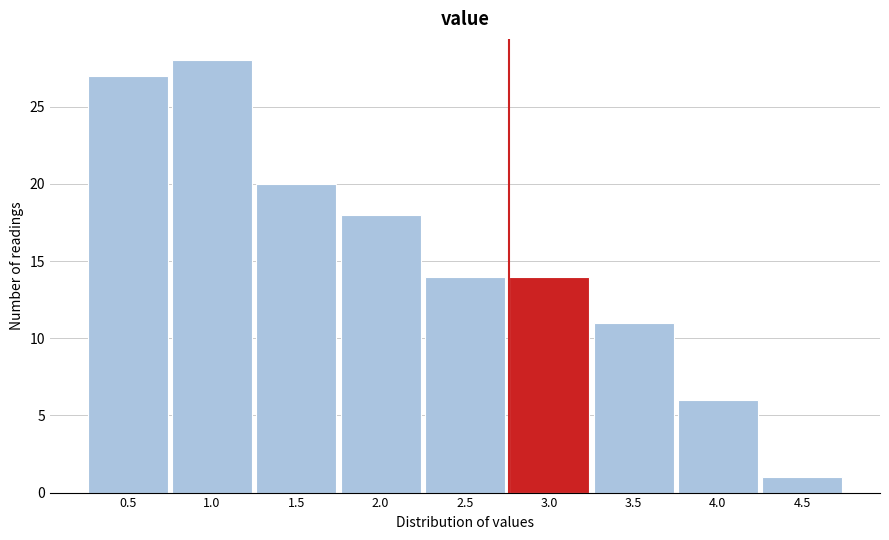

Reading right to left, what are all the values shown in this chart?

4.5=1	4.0=6	3.5=11	3.0=14	2.5=14	2.0=18	1.5=20	1.0=28	0.5=27